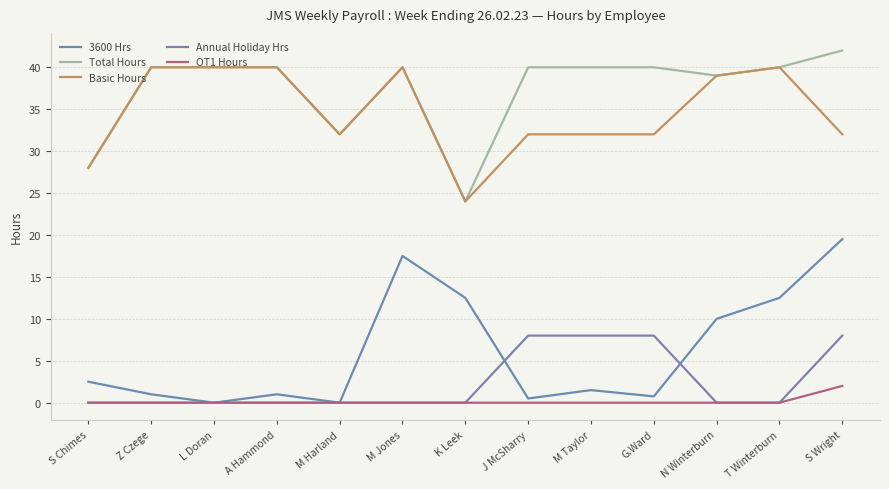

Which has a higher value, T Winterburn or S Wright?

S Wright